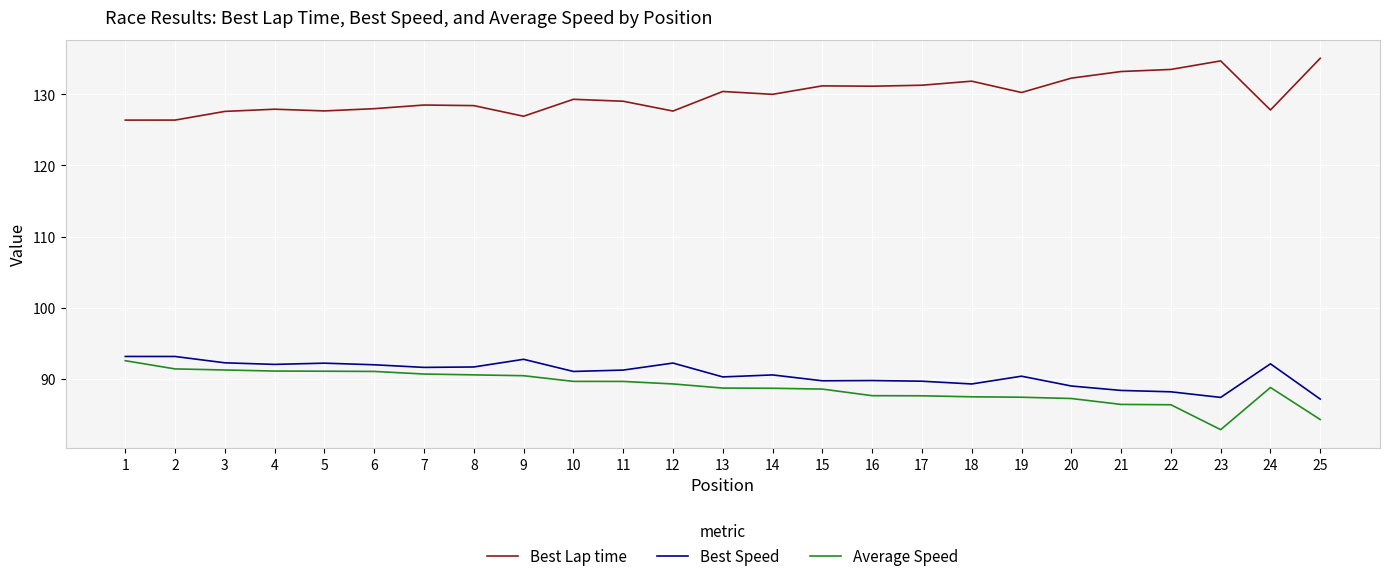

What is the minimum value for Best Speed?

87.1